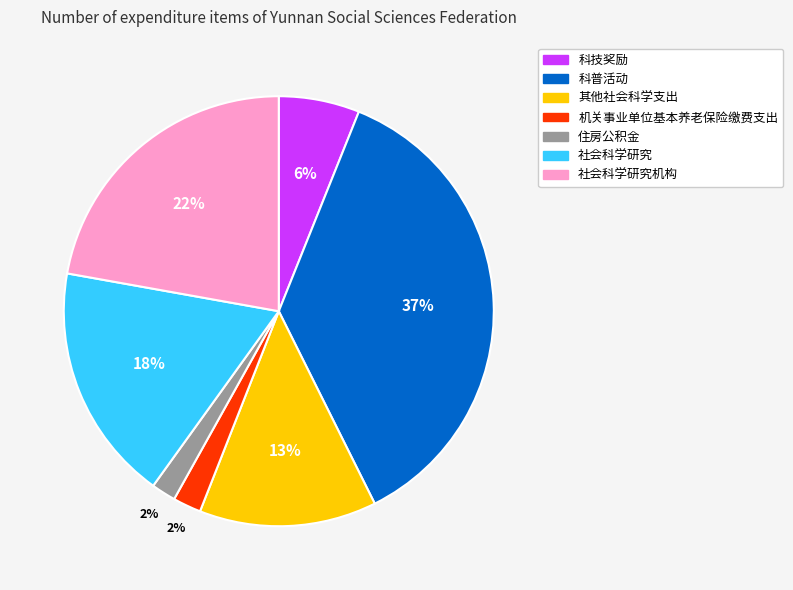

How many segments does this pie chart have?

7